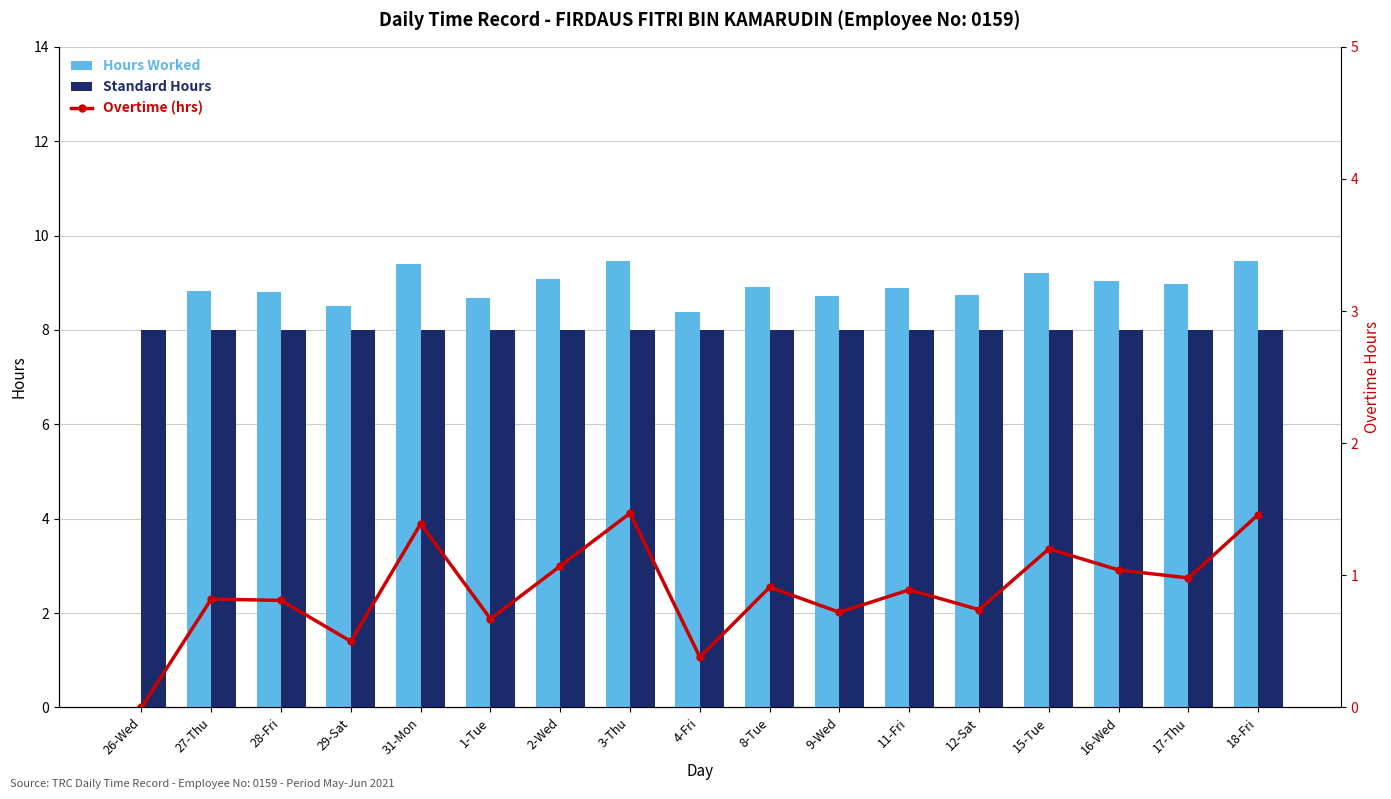

How many groups of bars are there?

17